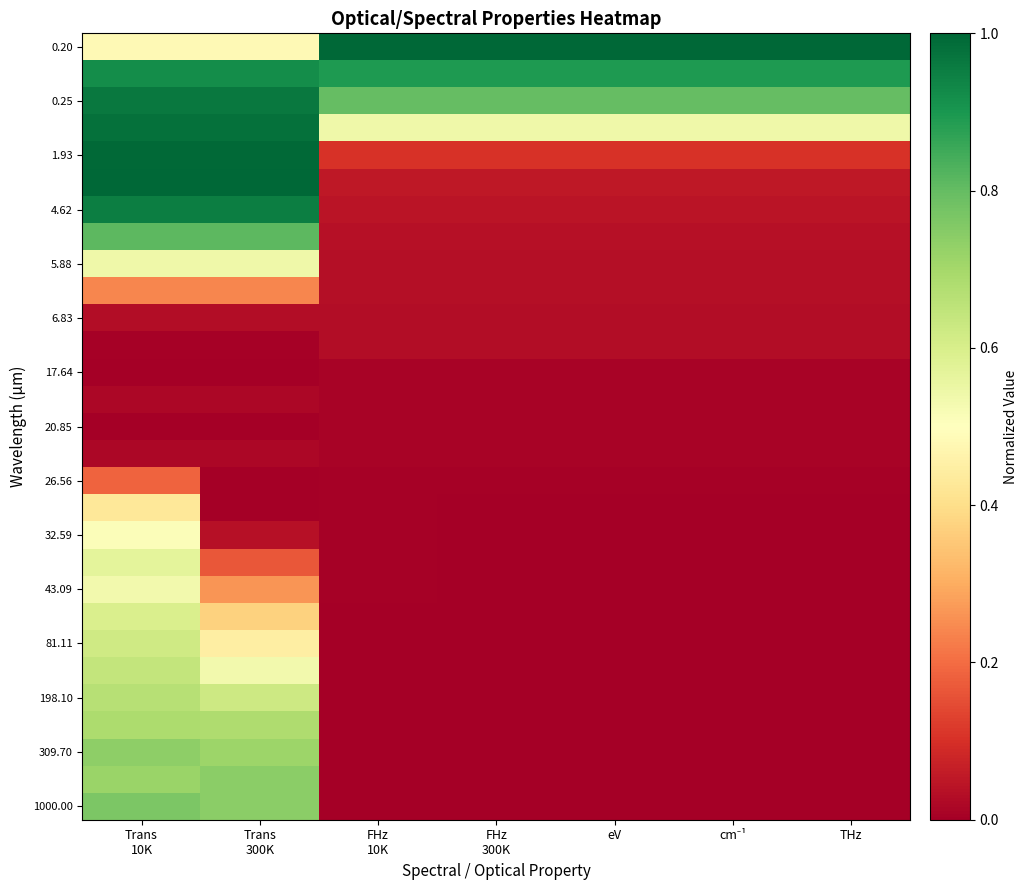

How many categories are shown in the chart?

7